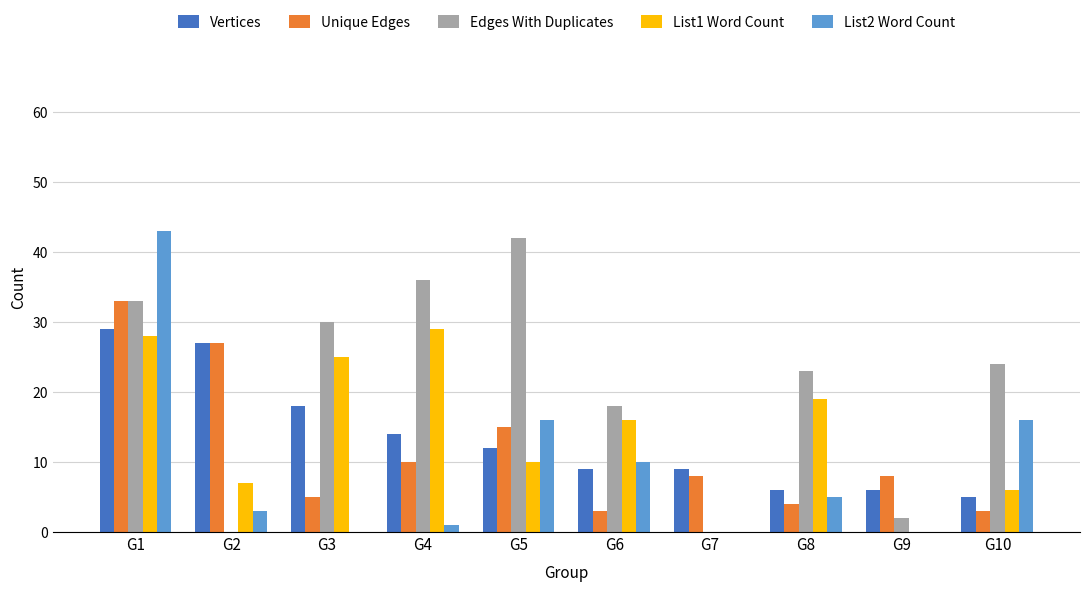

The Unique Edges series shows 8 at G7. True or false?

True